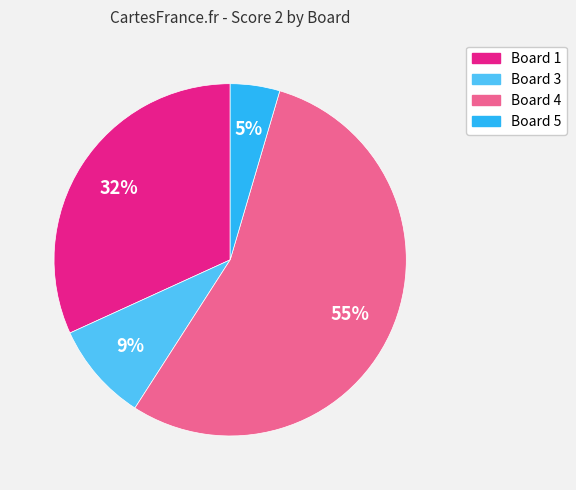

Rank the categories by value from lowest to highest.

Board 5, Board 3, Board 1, Board 4